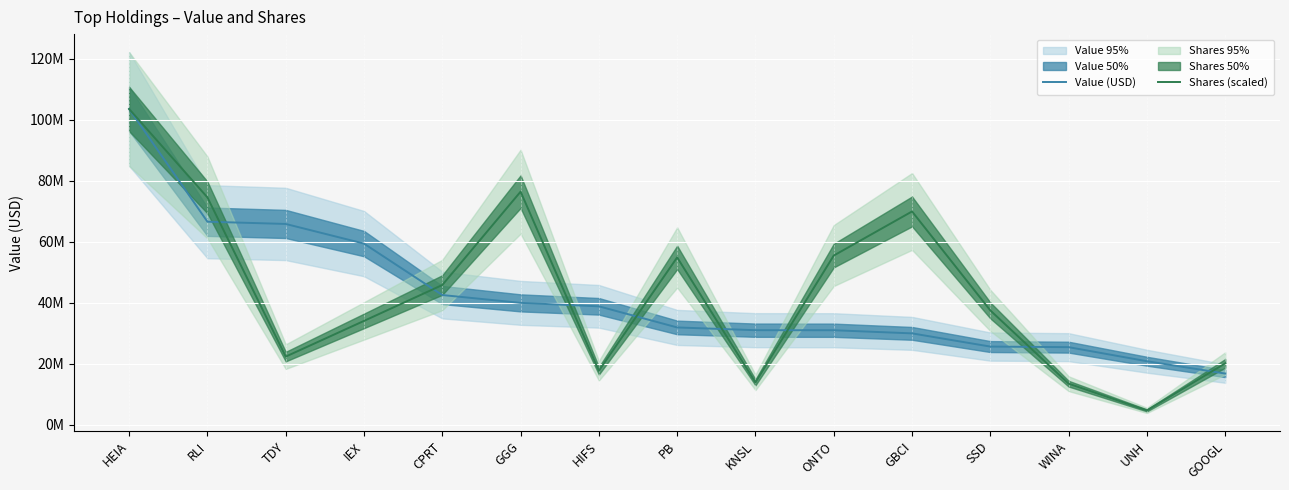

How many intersections are there between Shares (scaled) and Value (USD)?

8